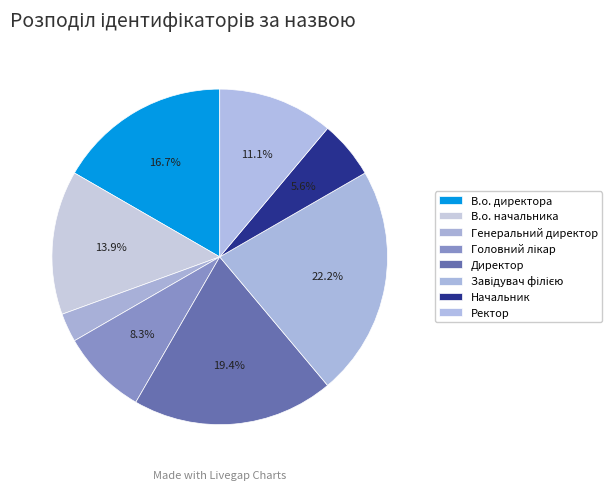

True or false: Генеральний директор accounts for 1% of the total.

False